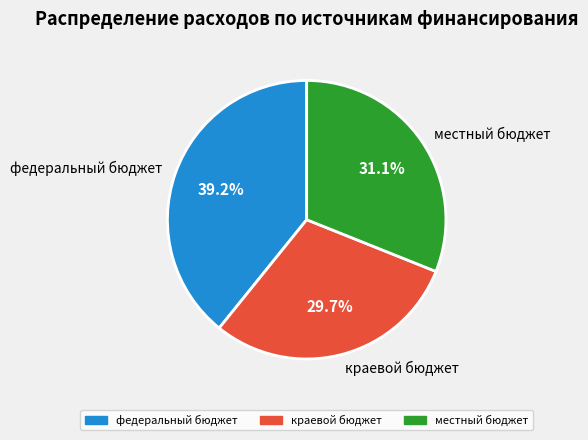

The местный бюджет slice represents 31% of the pie. True or false?

True